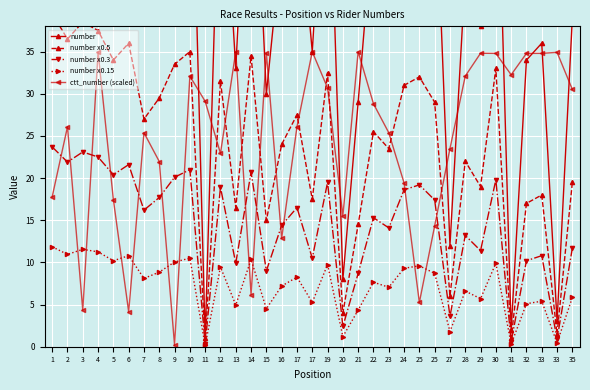

List the labels in order of number value, largest first.

1, 3, 4, 2, 6, 10, 14, 5, 9, 30, 19, 25, 12, 24, 8, 25, 17, 7, 22, 16, 23, 28, 35, 29, 33, 17, 32, 13, 15, 21, 27, 20, 33, 31, 11